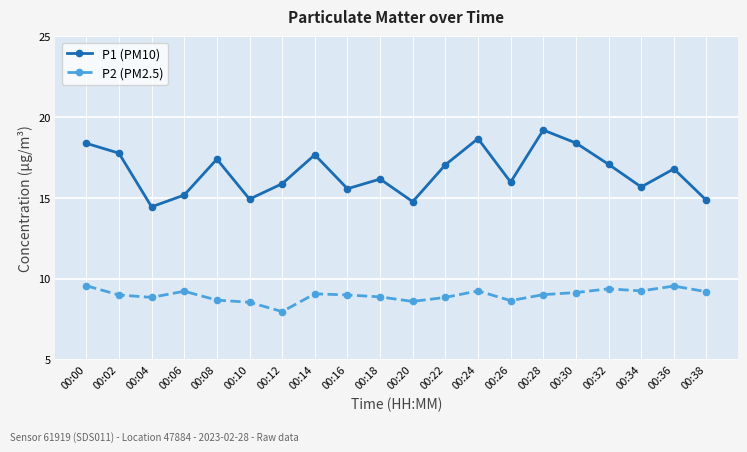

True or false: P2 (PM2.5) and P1 (PM10) cross at least once.

False